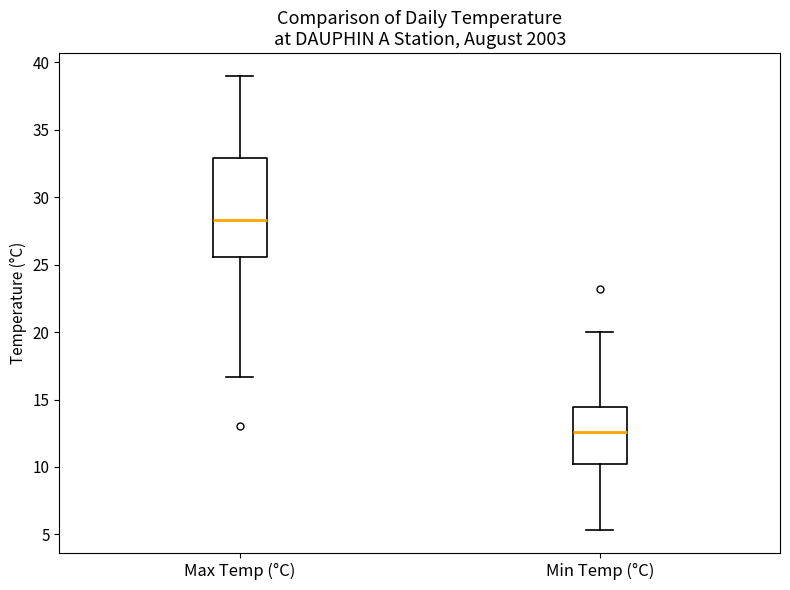

Reading left to right, transcribe this box plot: for each box, give where its median line is, the range the box spans, and where its two whiskers end, as read against the y-axis. The values are not printed on the chart, so give them approximately, as read against the axis.

Max Temp (°C): median 28.5, box 25.5 to 33.0, whiskers 16.5 to 39.0
Min Temp (°C): median 12.5, box 10.0 to 14.5, whiskers 5.5 to 20.0